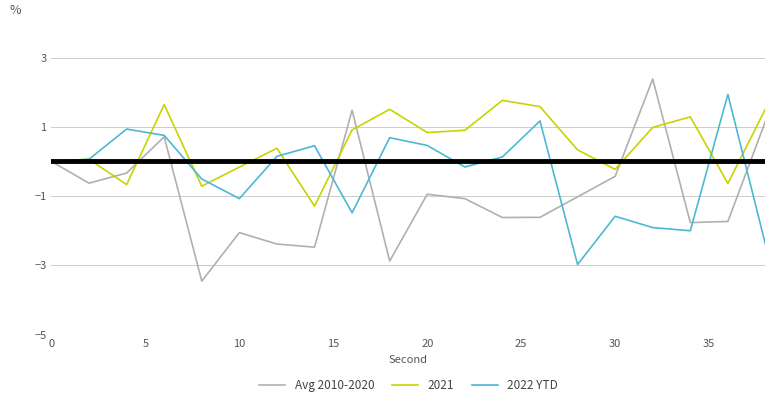

Does the chart have visible grid lines?

Yes